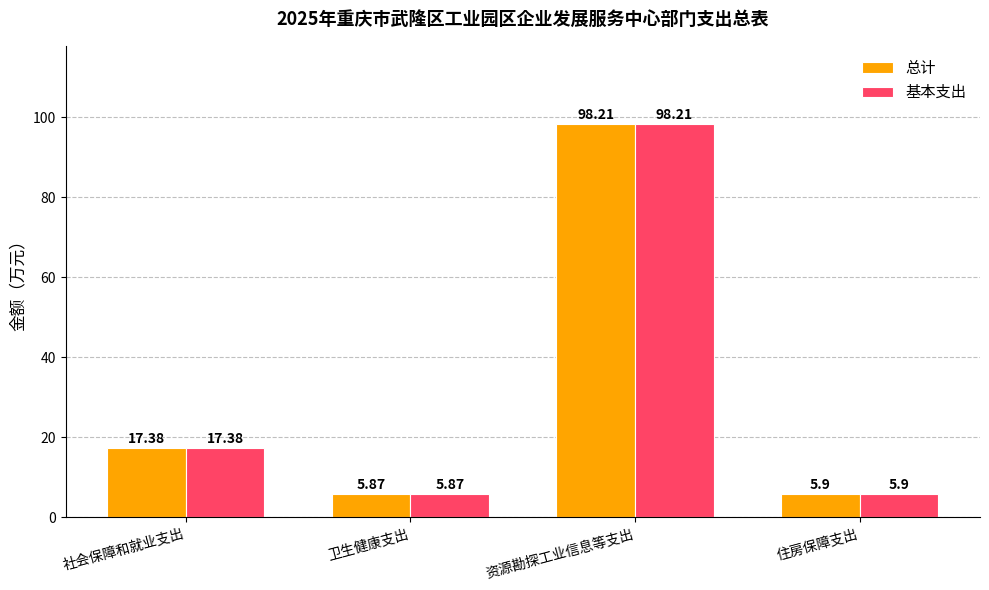

What is the greatest value displayed?

98.2